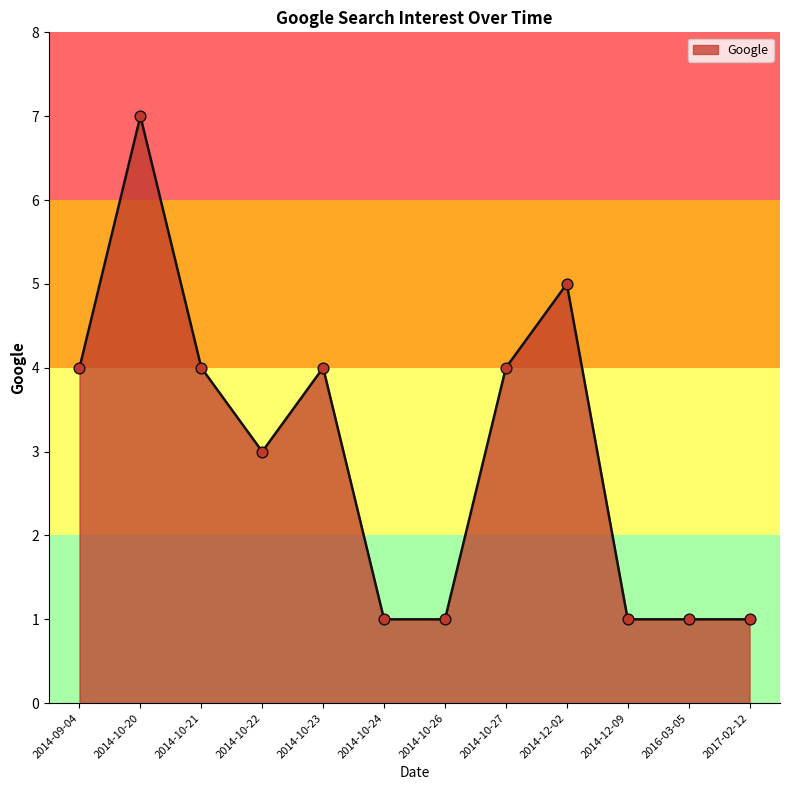

Approximately how many times larger is the value at 2014-10-22 compared to 2014-10-24?

3.0